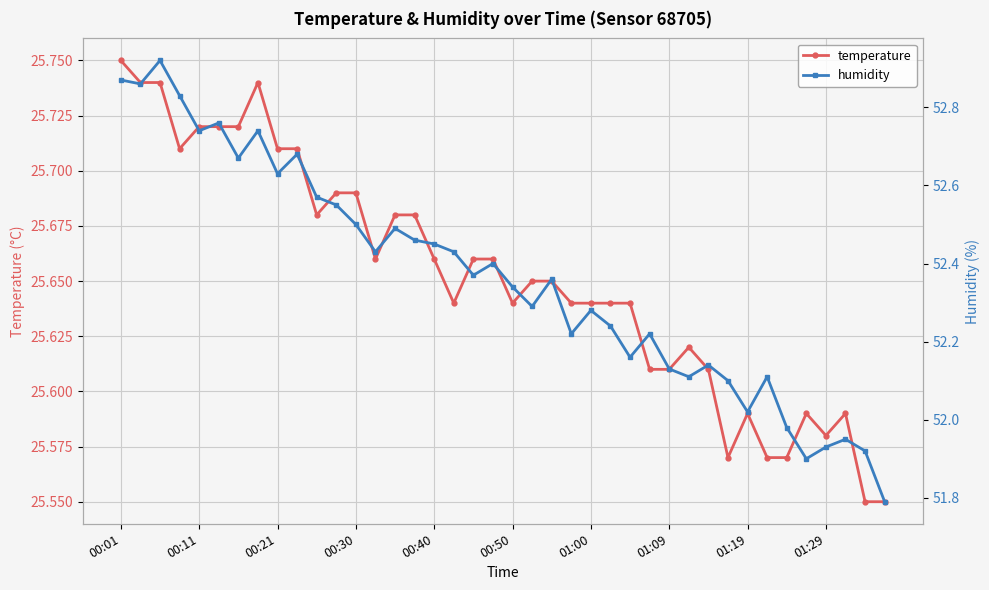

Between 13 and 17, which series saw the biggest shift?

temperature